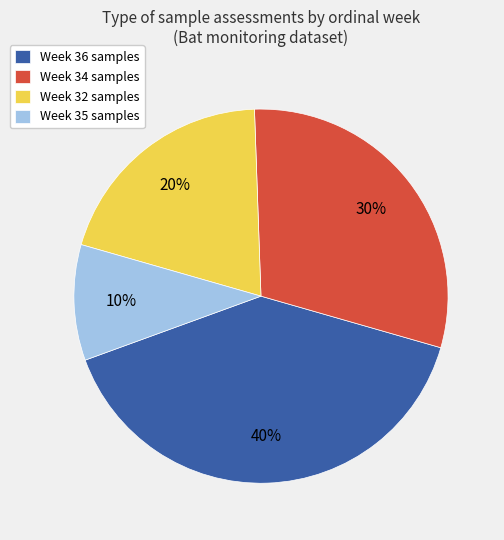

Is there a majority slice in this chart?

No